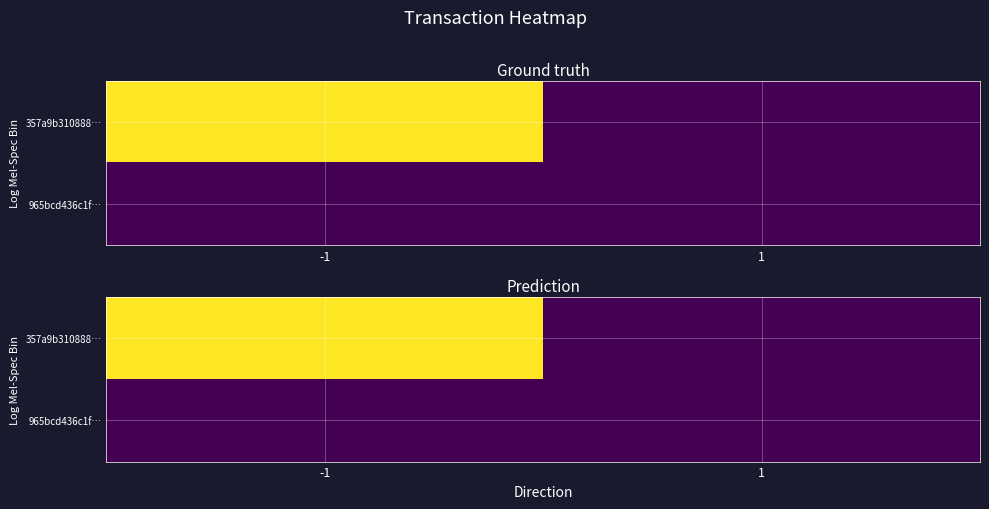

Which category has the highest value in the 357a9b310888… series?

-1